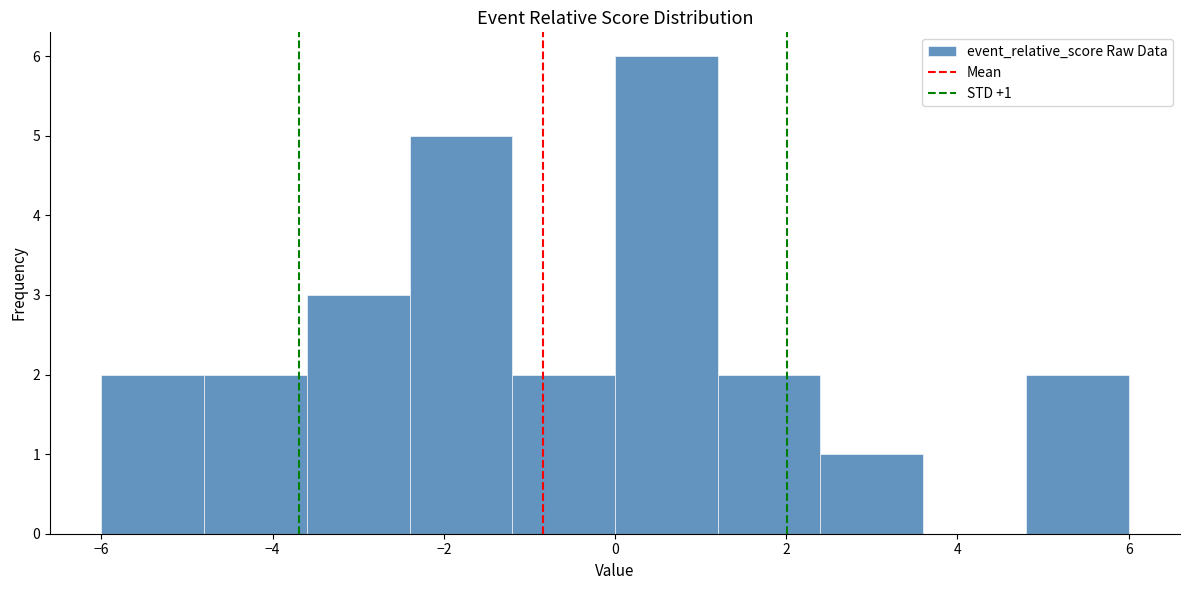

Which range on the x-axis has the tallest bar?

0.0 to 1.2